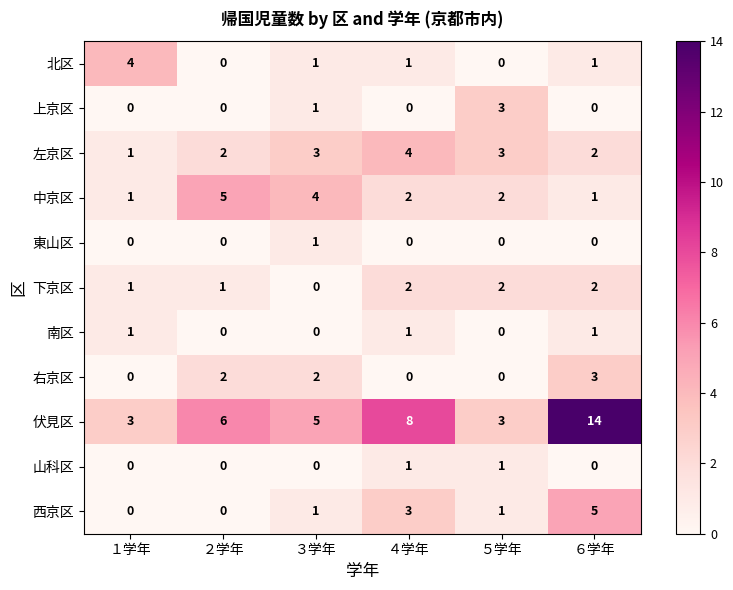

What is the difference between the maximum and minimum values in the 右京区 series?

3